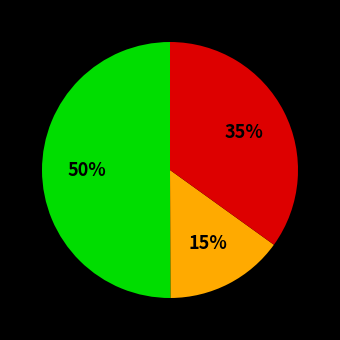

To the nearest percent, what is the difference between the largest and smallest slice percentages?

35%